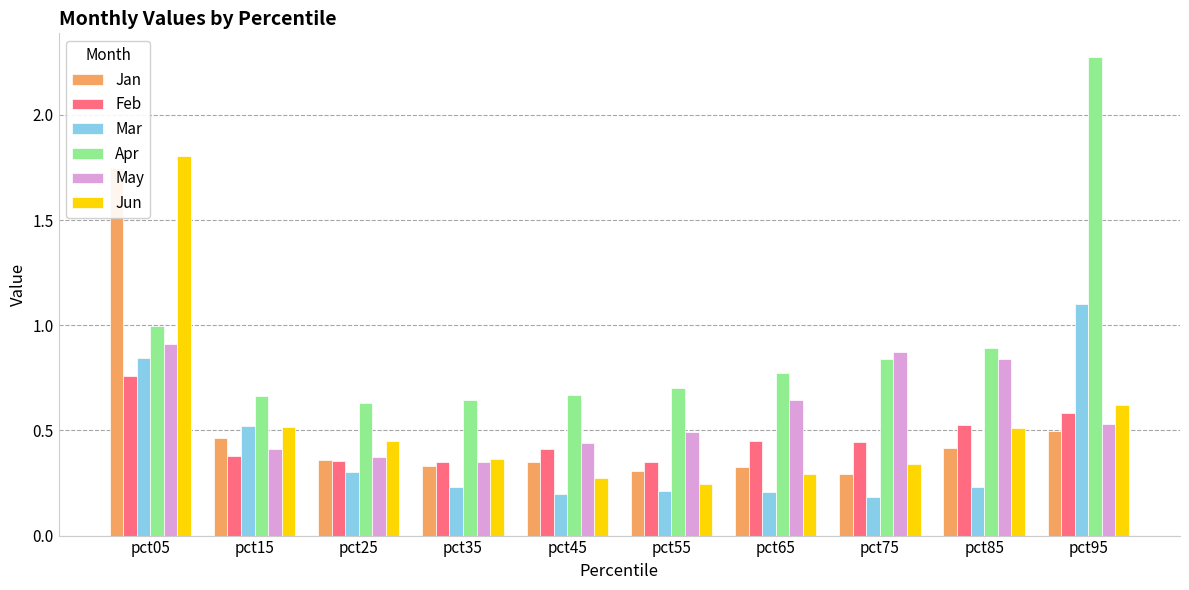

At how many categories does at least one series exceed 1?

2